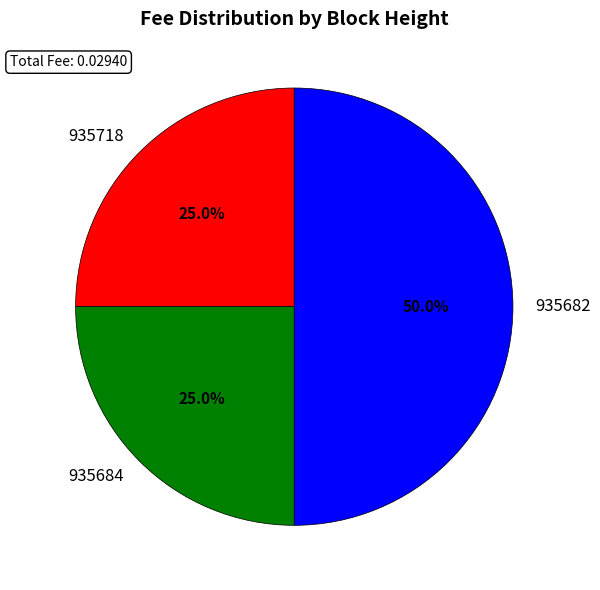

What is the total percentage of 935684 and 935682?

75.0%